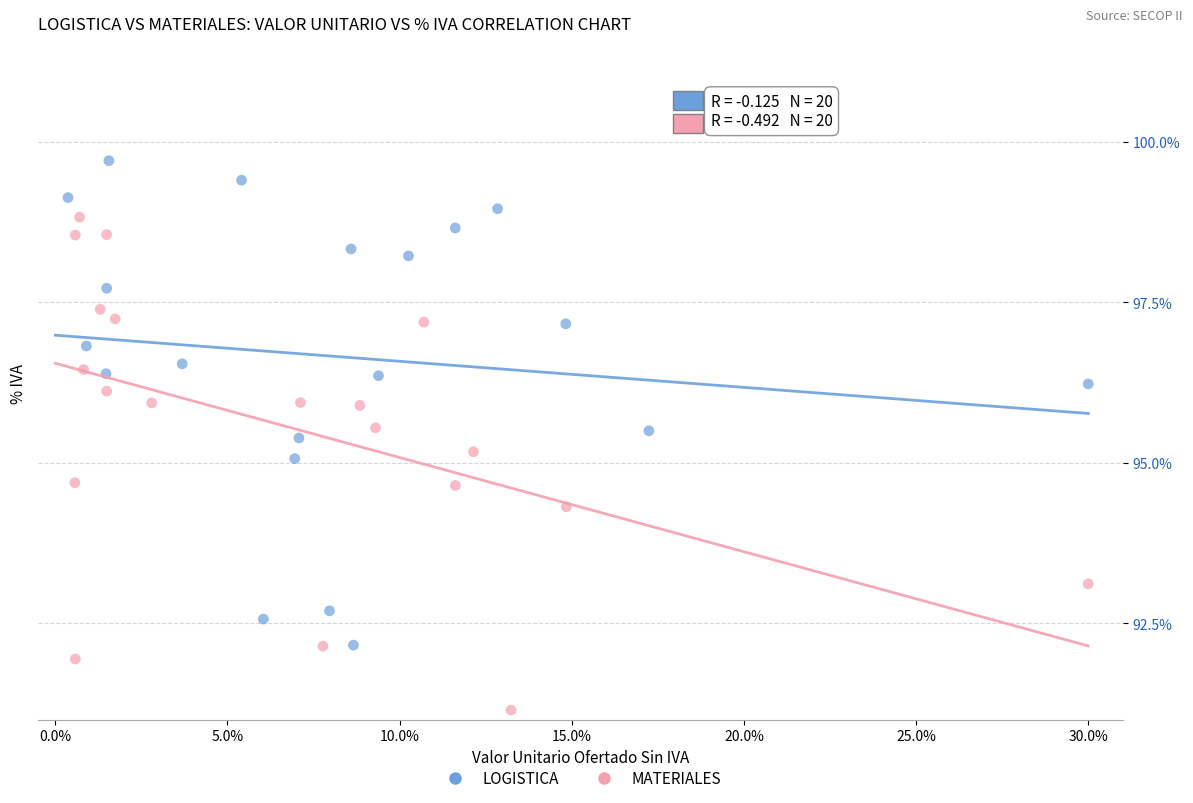

Which series reaches the maximum Y coordinate?

LOGISTICA